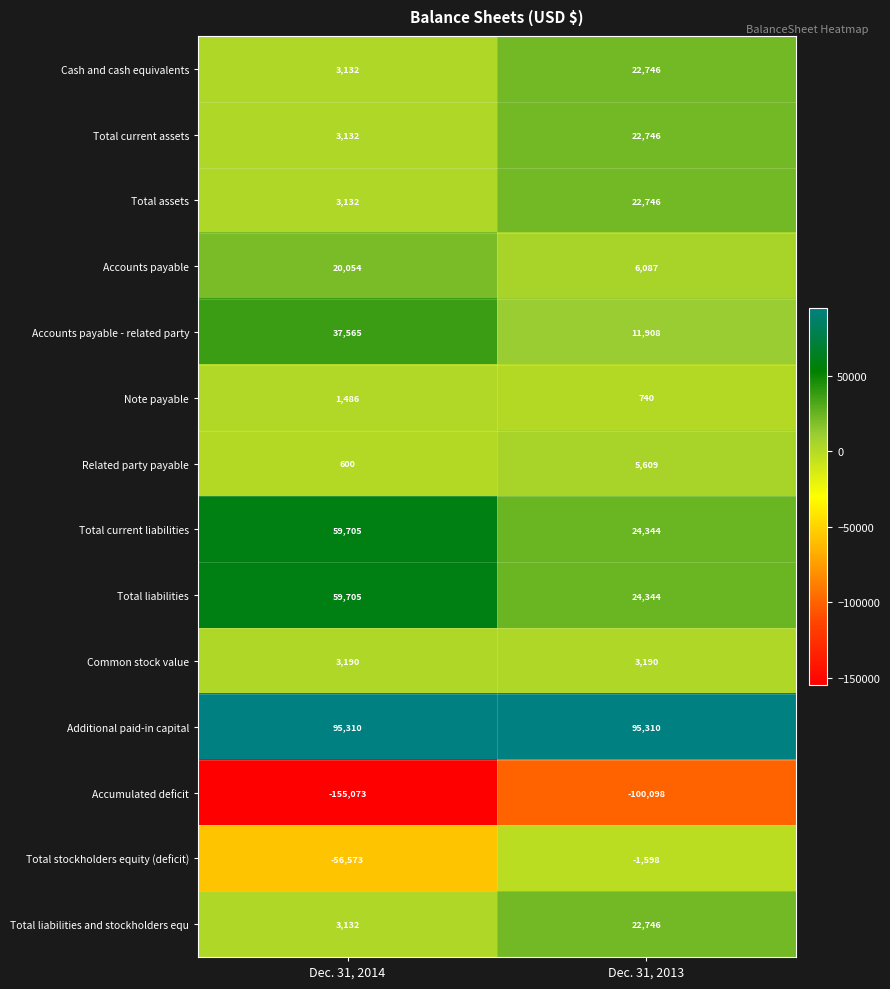

At which category is the sum across all series the highest?

Dec. 31, 2013